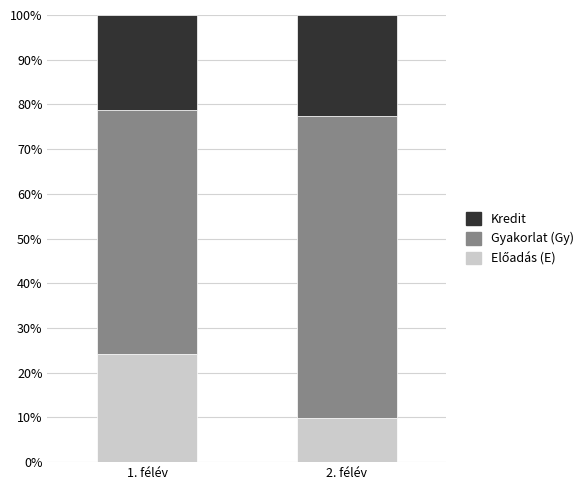

Which series has the largest range (max minus min)?

Előadás (E)